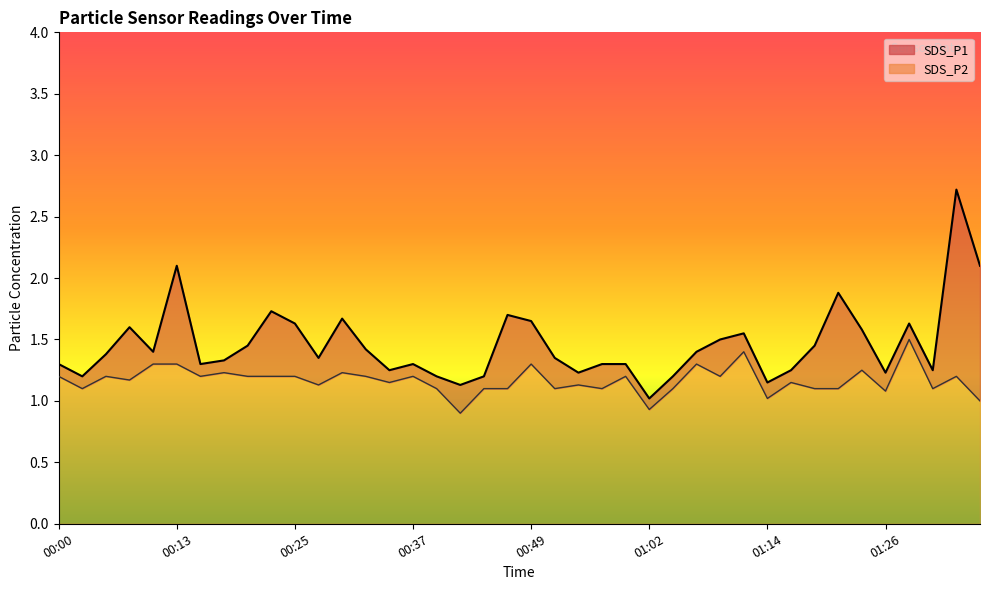

What is the average value of the SDS_P2 series?

1.2